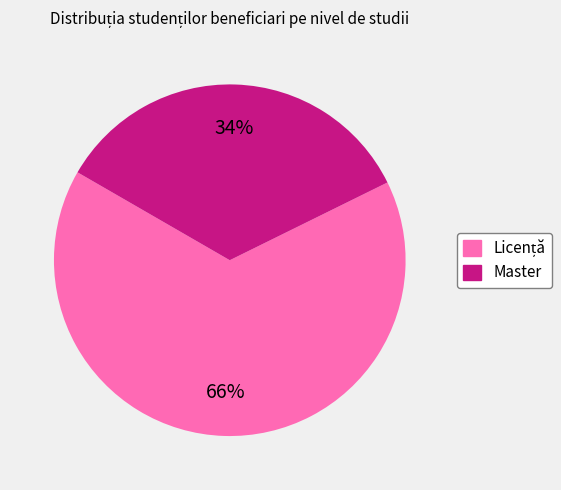

What percentage is the Master slice, to the nearest percent?

34%